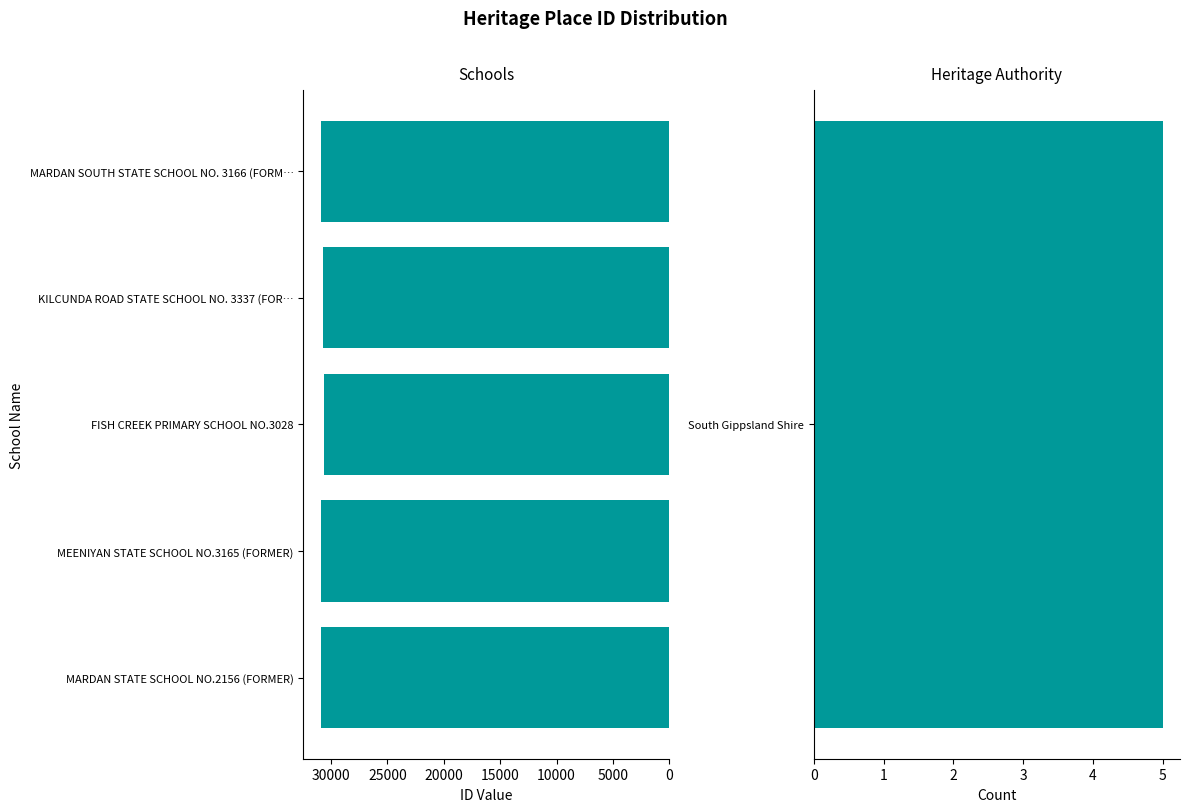

True or false: the data shows 30888 at MARDAN STATE SCHOOL NO.2156 (FORMER).

True